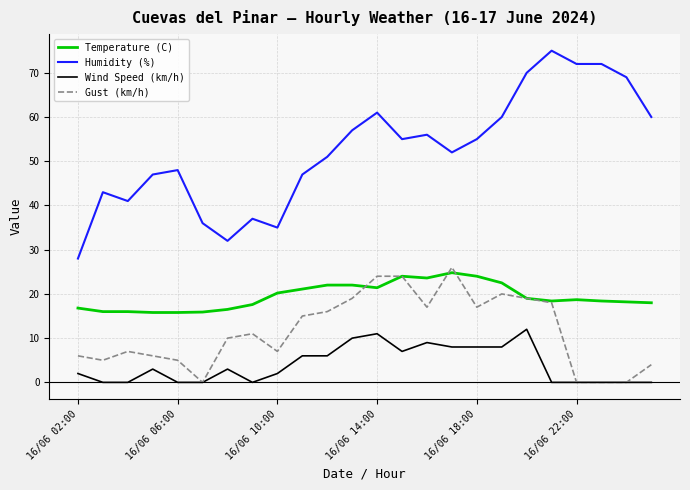

True or false: Humidity (%) and Wind Speed (km/h) intersect in this chart.

False